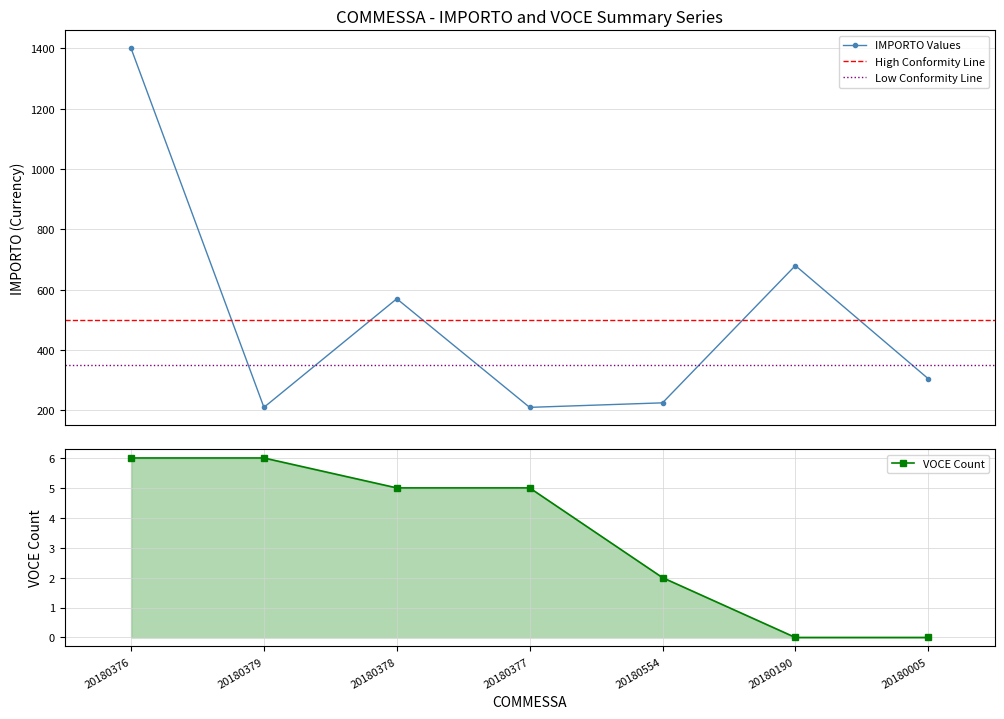

What is the maximum value for IMPORTO Values?

1400